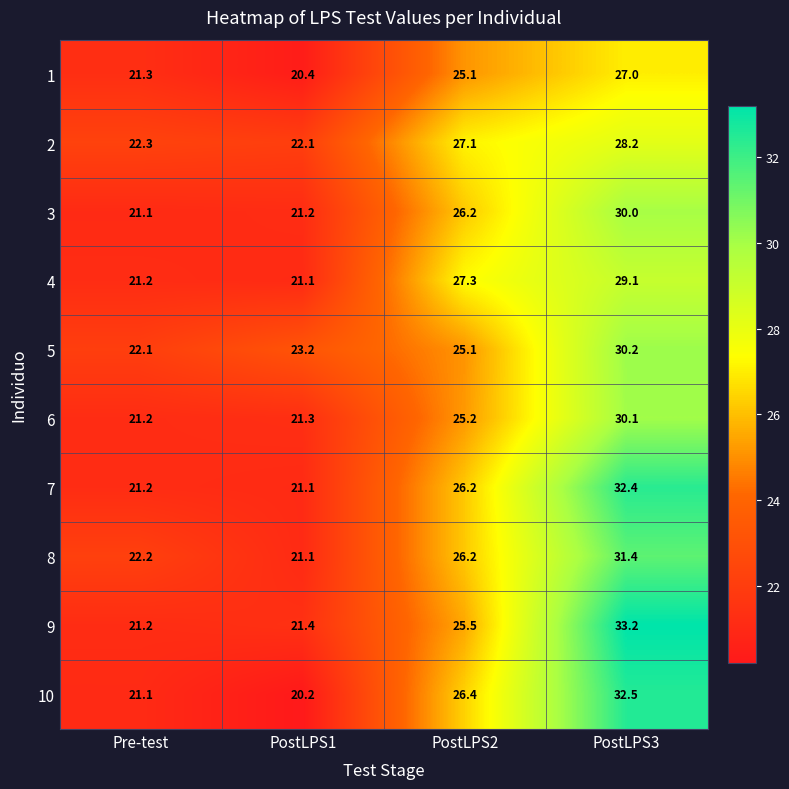

Is it true that 9 equals 15.2 at PostLPS3?

False